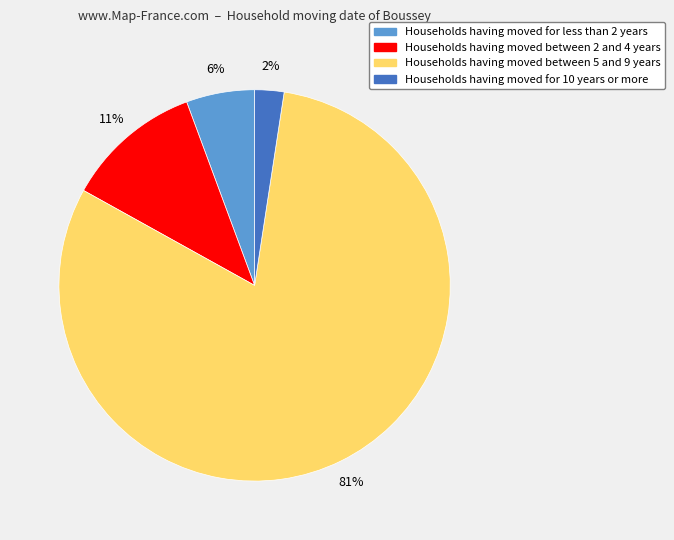

To the nearest percent, what is the average slice percentage?

25%